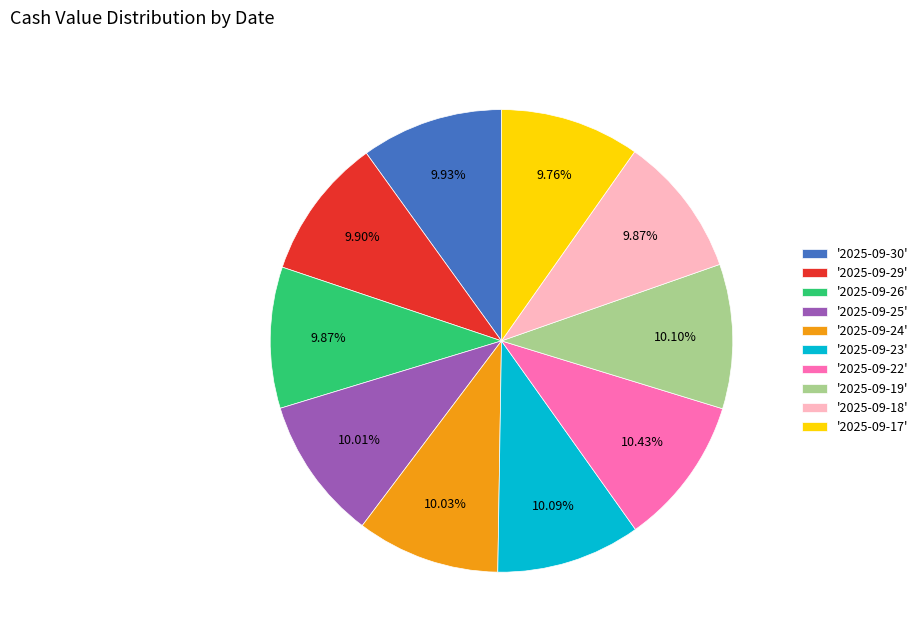

Is there a majority slice in this chart?

No